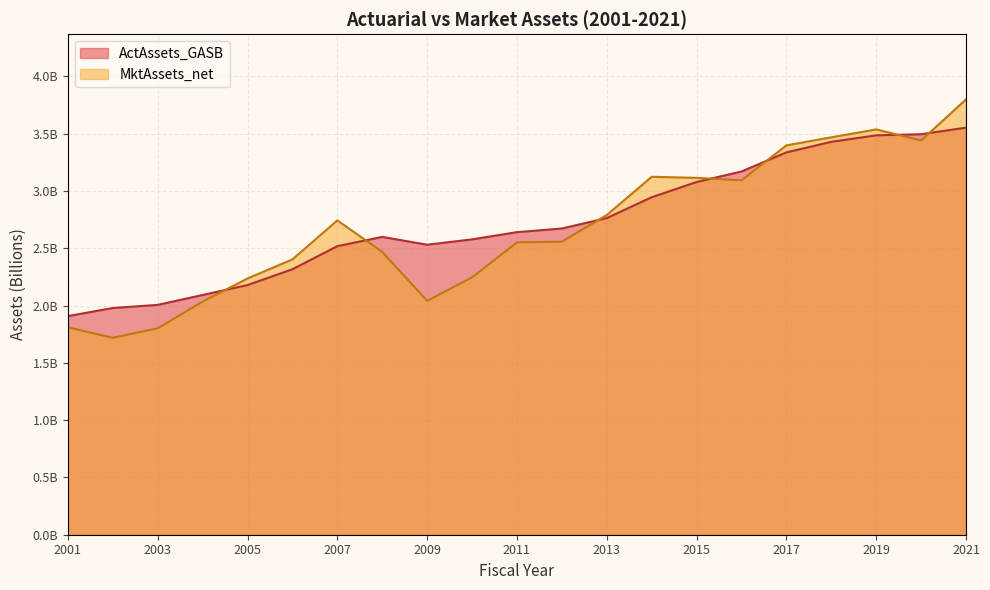

At which label is ActAssets_GASB closest to 2?

2003